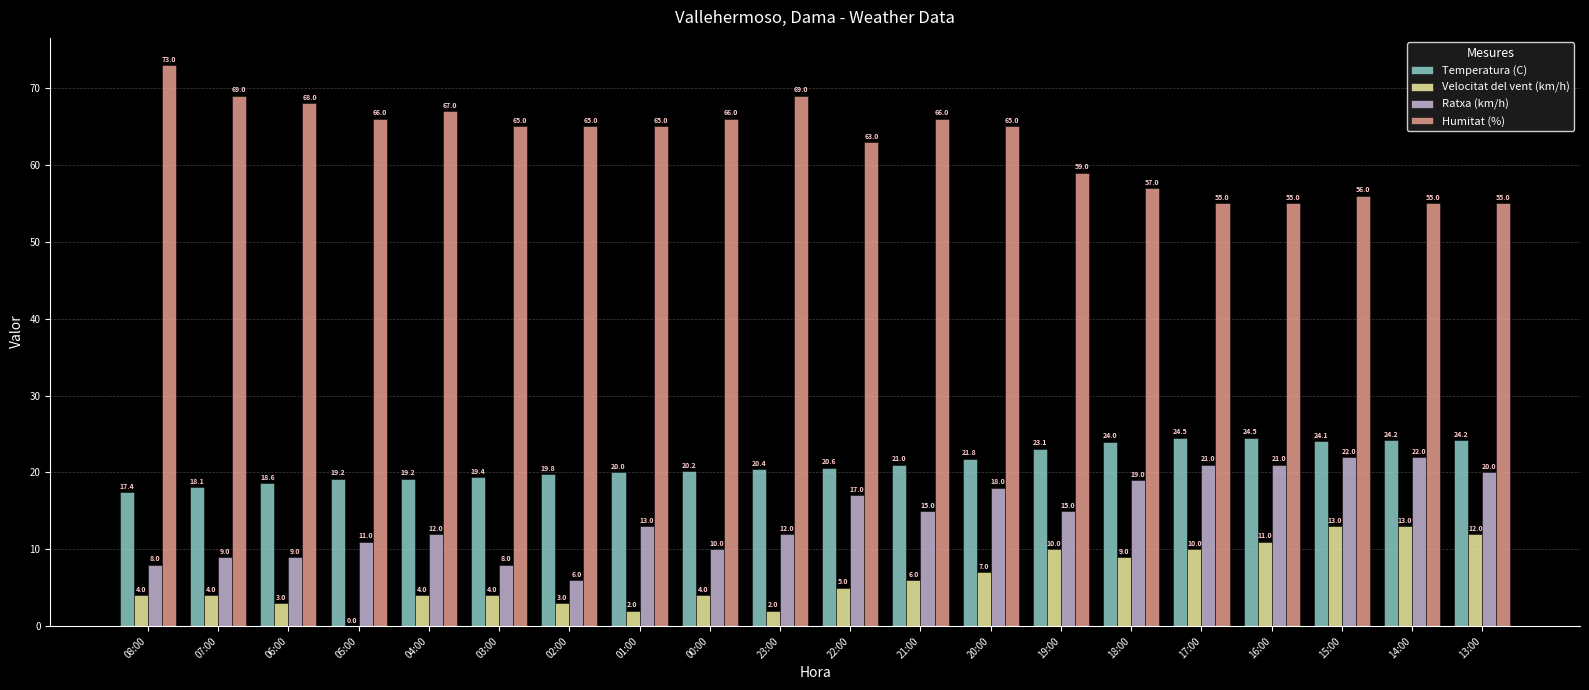

Does the chart contain stacked bars?

No